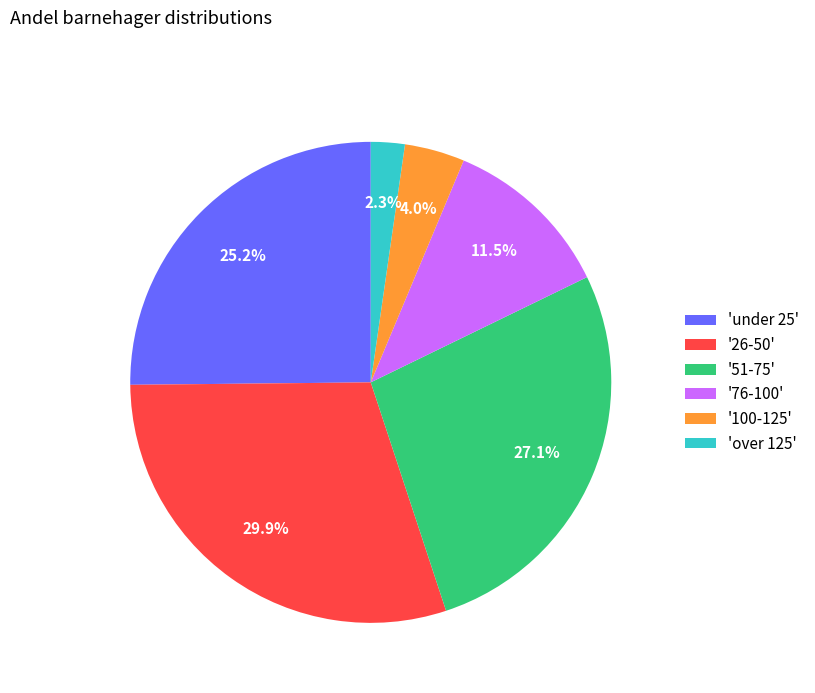

How many segments does this pie chart have?

6